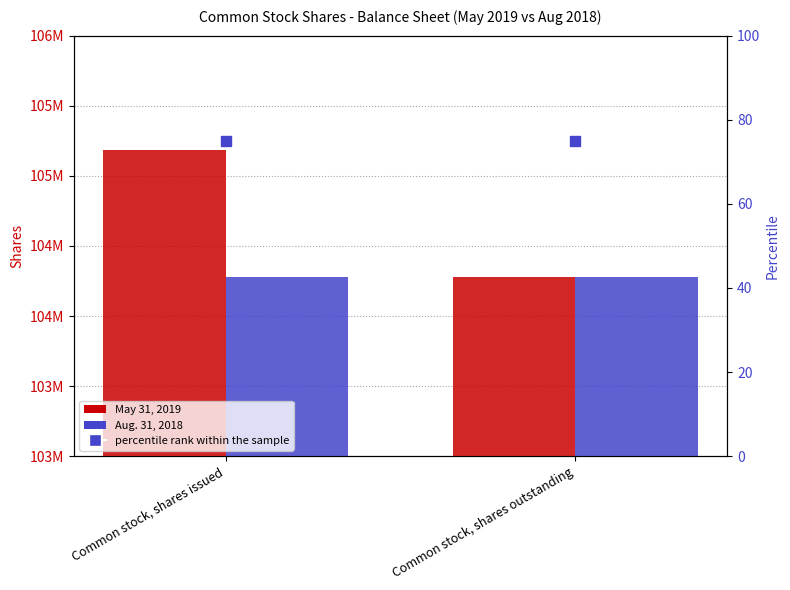

How many groups of bars are there?

2